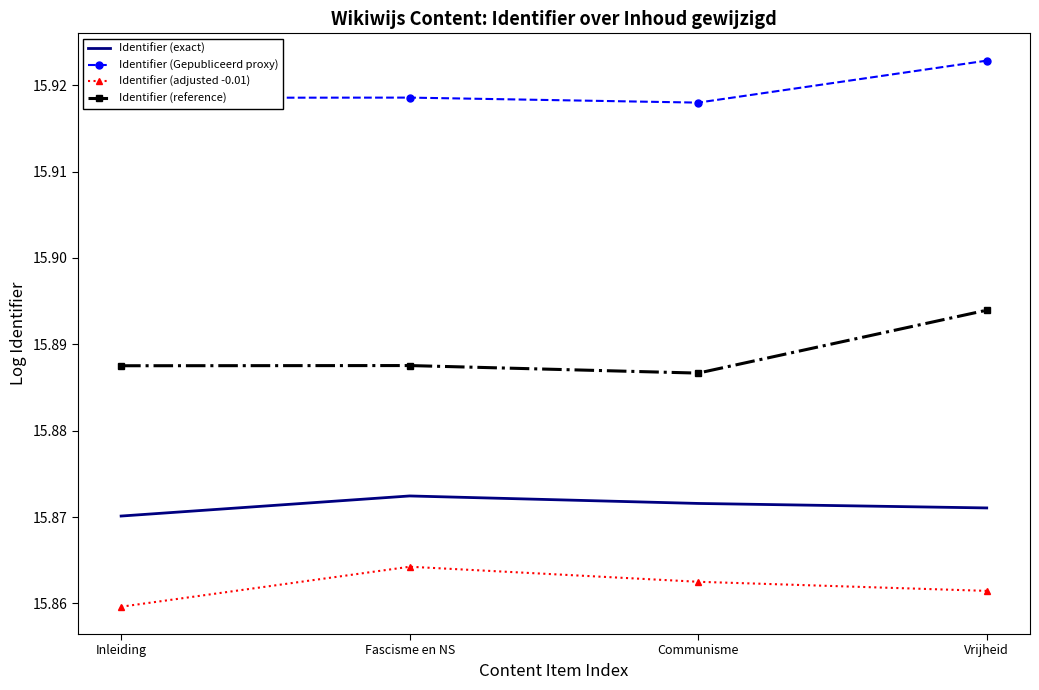

Is it true that Identifier (reference) equals 28.2 at Fascisme en NS?

False